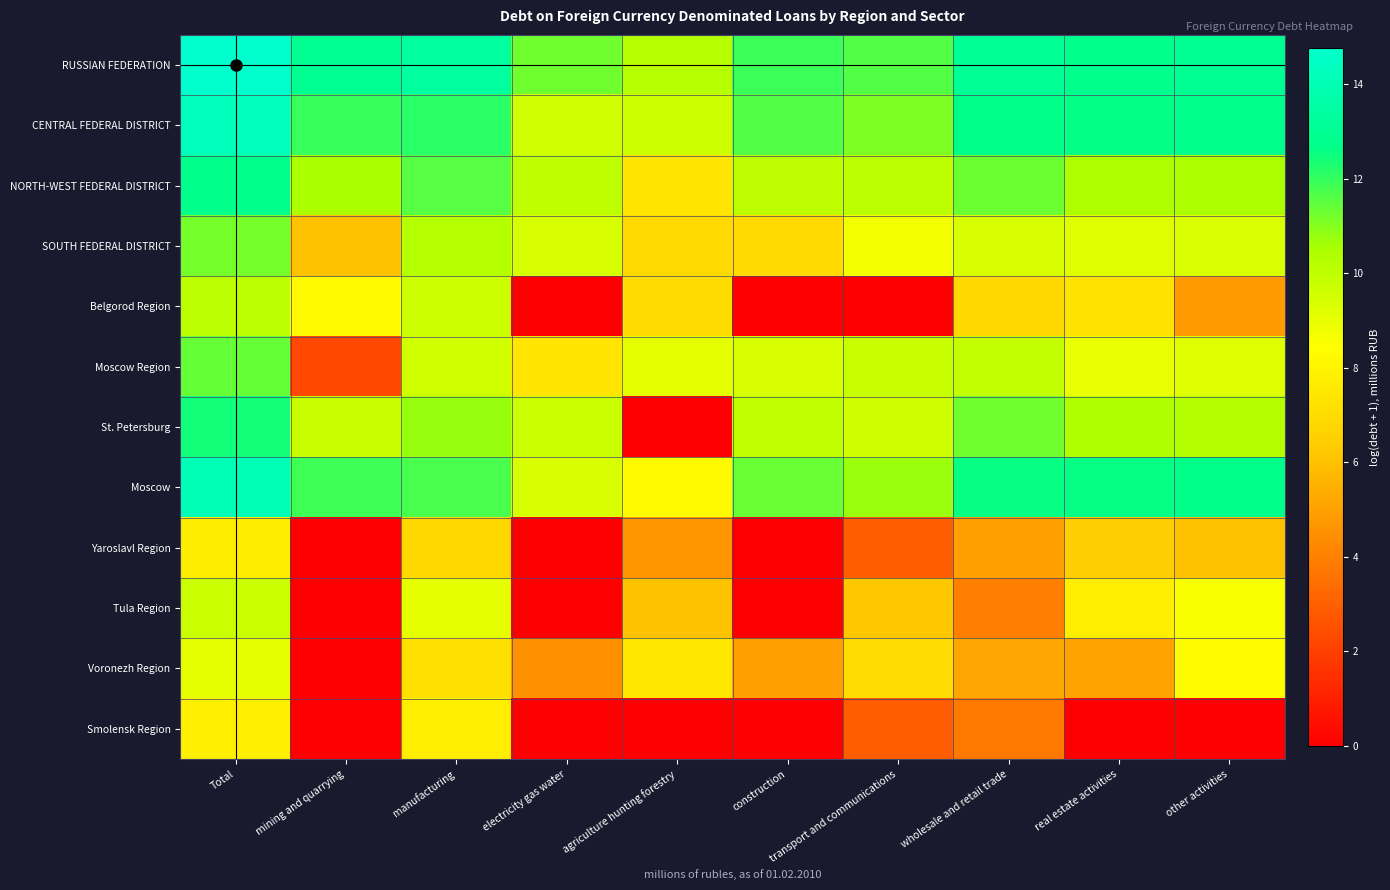

Which category has the lowest value across all series?

electricity gas water